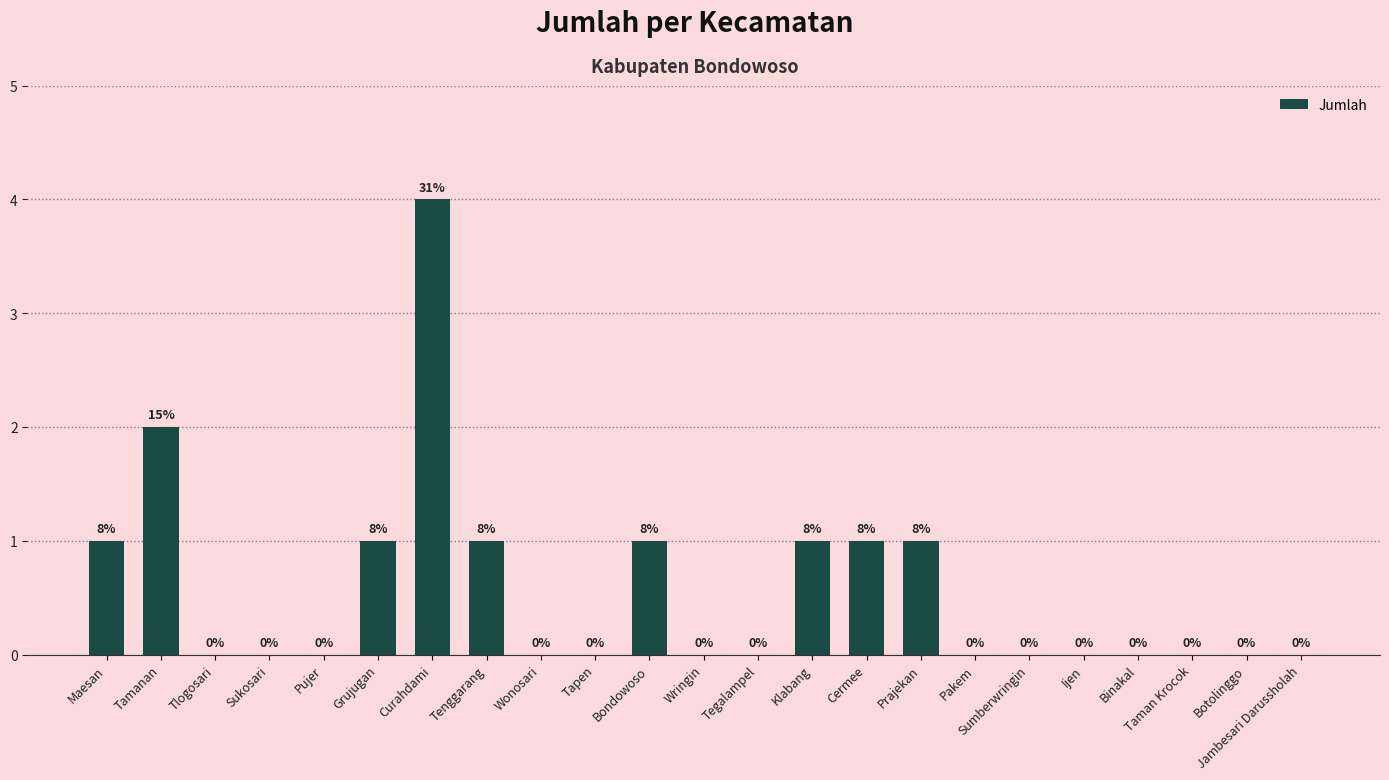

How many data points are above 0?

9